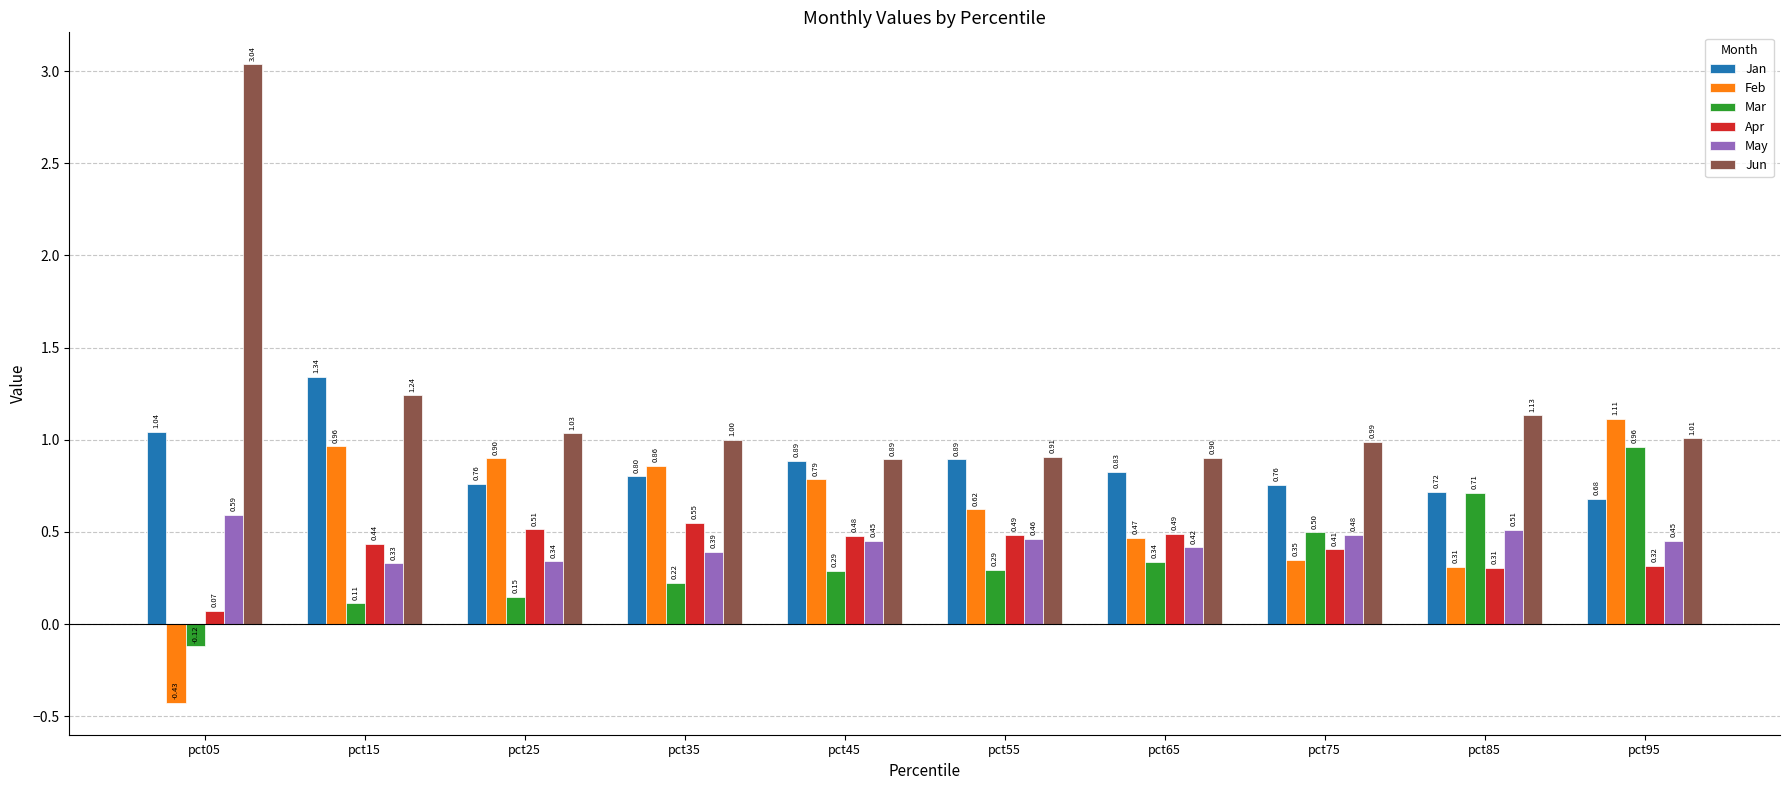

Is it true that Apr equals 0.8 at pct65?

False